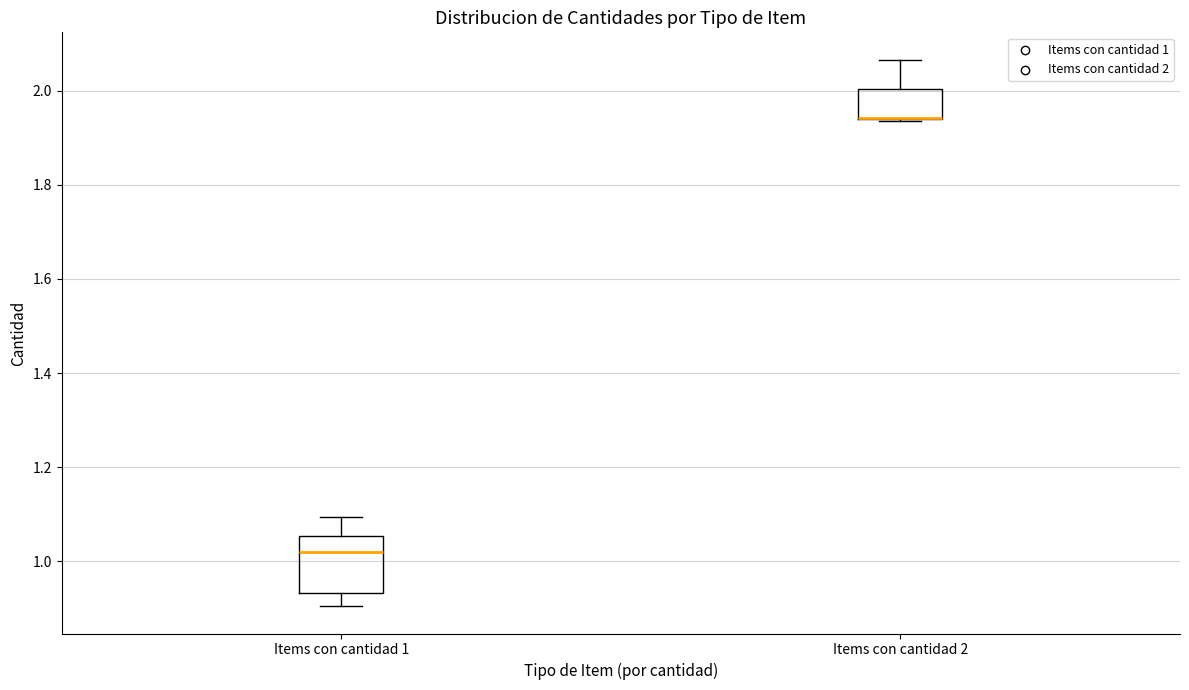

Reading left to right, read every box against the y-axis: the position of its median line, the range the box covers, and the ends of its whiskers. The values are not printed on the chart, so give them approximately, as read against the axis.

Items con cantidad 1: median 1.02, box 0.94 to 1.06, whiskers 0.90 to 1.10
Items con cantidad 2: median 1.94 (drawn on the box's lower edge), box 1.94 to 2.00, whiskers 1.94 to 2.06